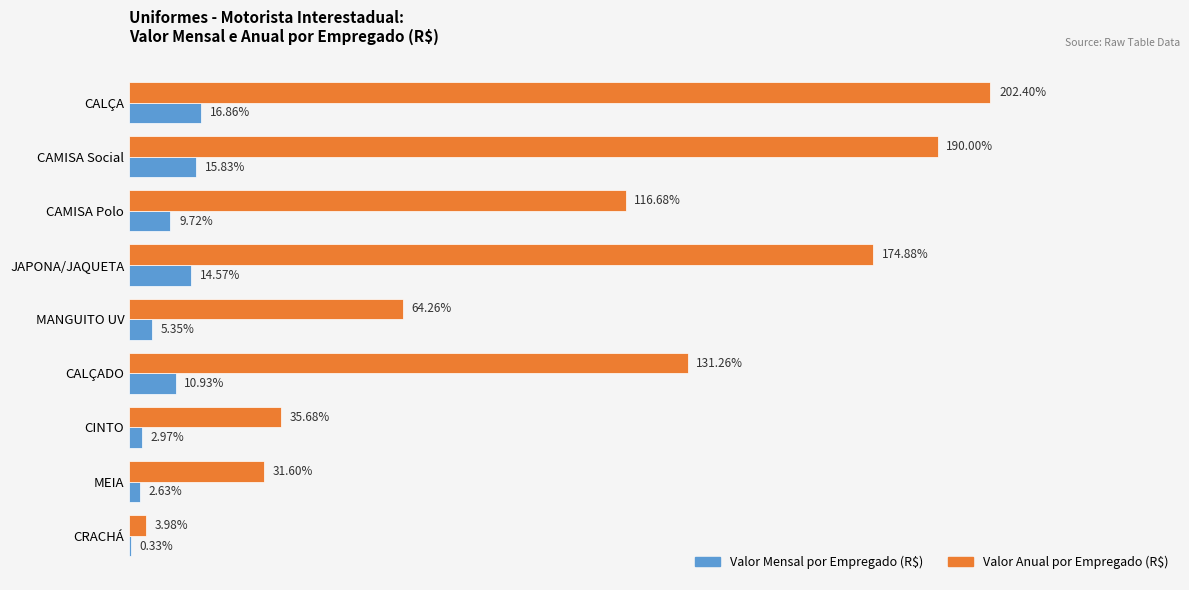

At which category is the sum across all series the highest?

CALÇA